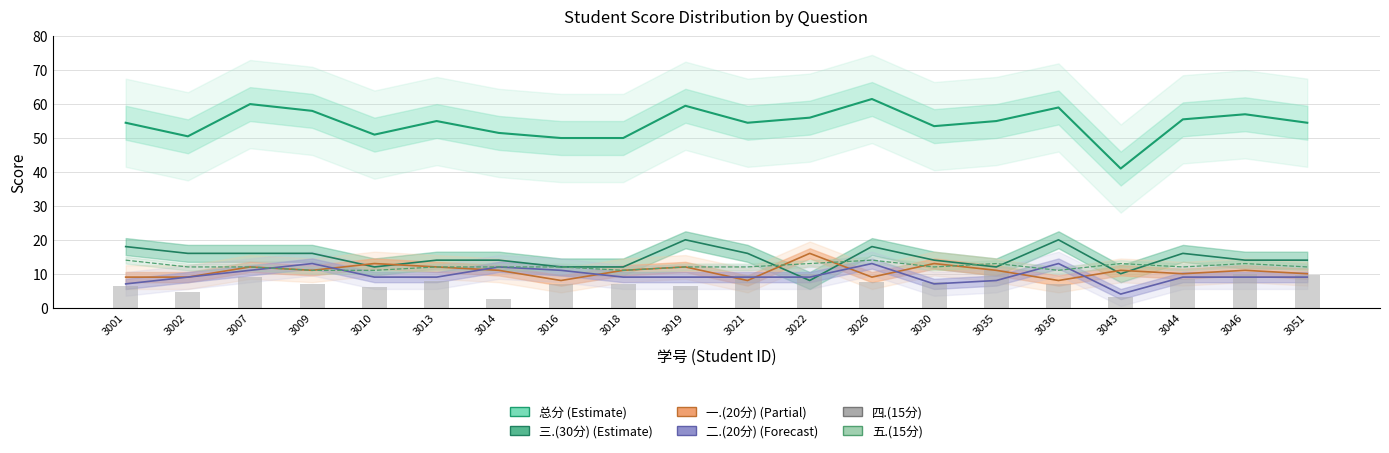

Count the number of values greater than 7.

10